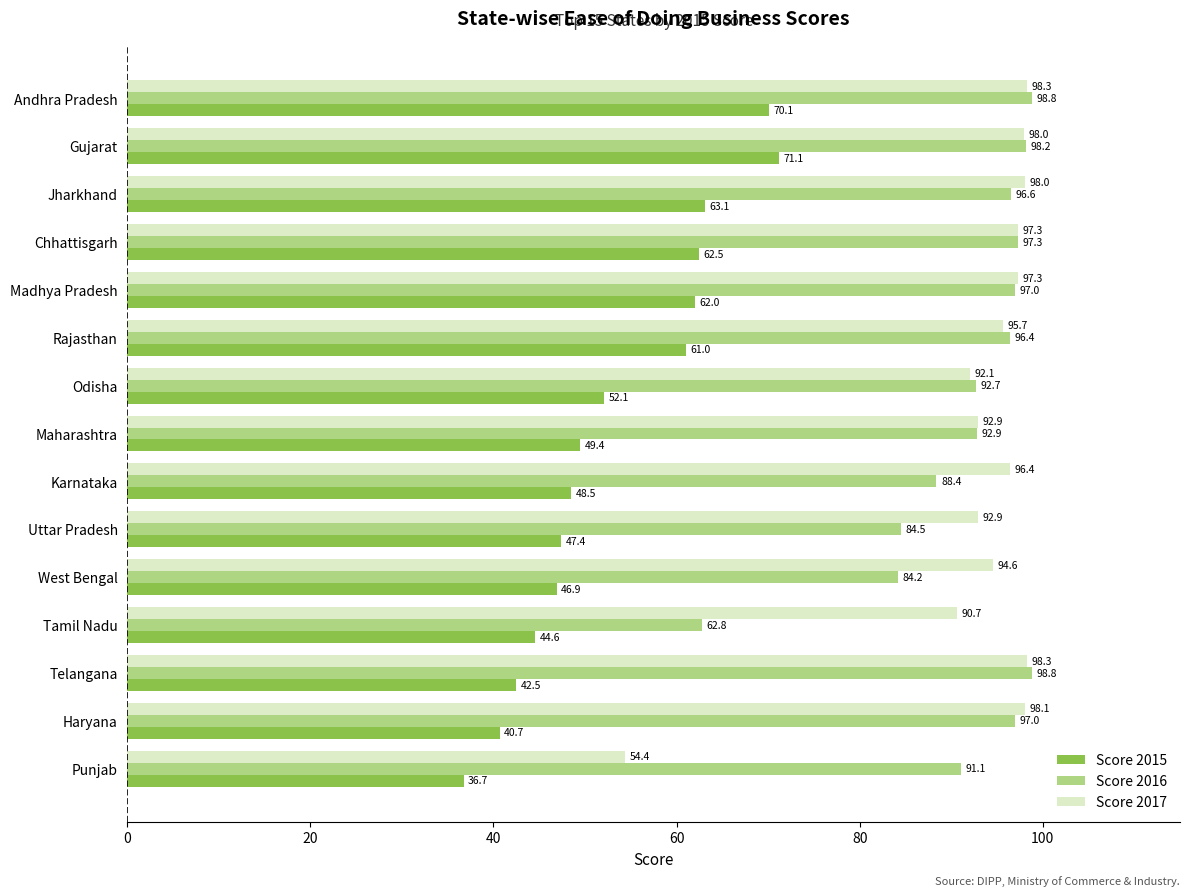

Is the value of Score 2017 at Maharashtra greater than the value of Score 2015 at Karnataka?

Yes